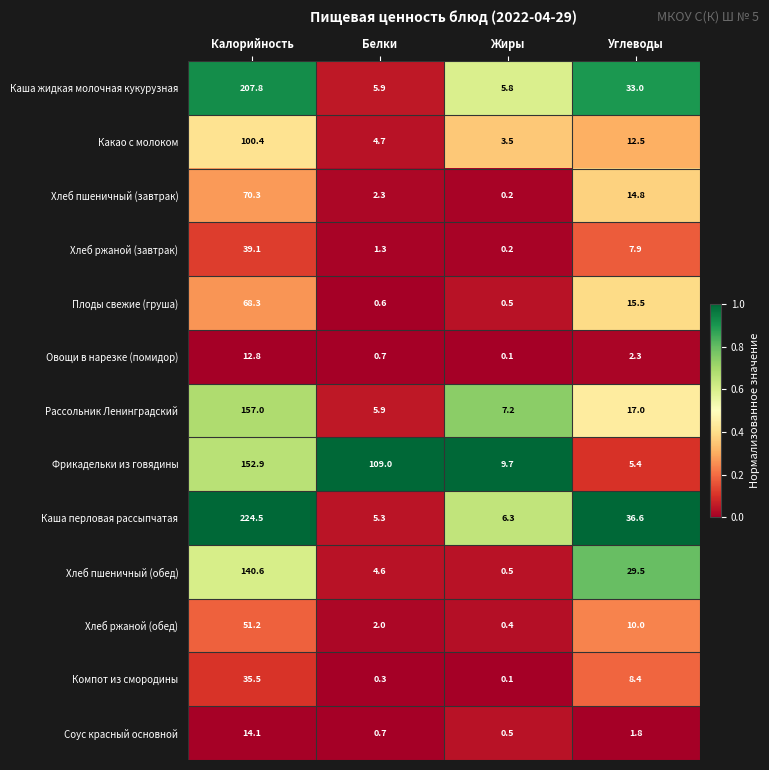

Which series has the largest range (max minus min)?

Каша перловая рассыпчатая